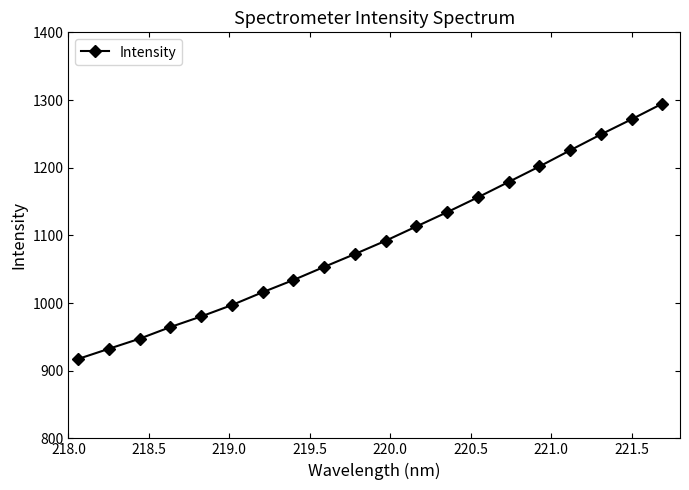

What is the difference between the maximum and second lowest values?

362.3